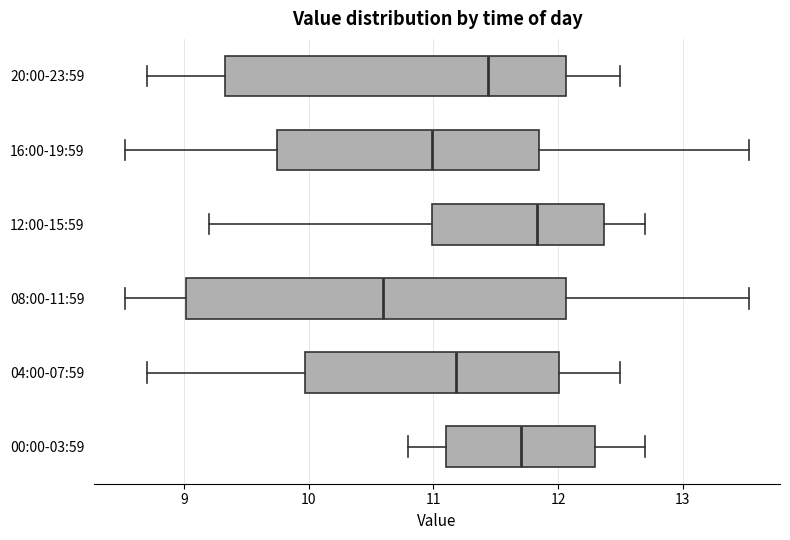

Which box's median line is the furthest to the left?

08:00-11:59